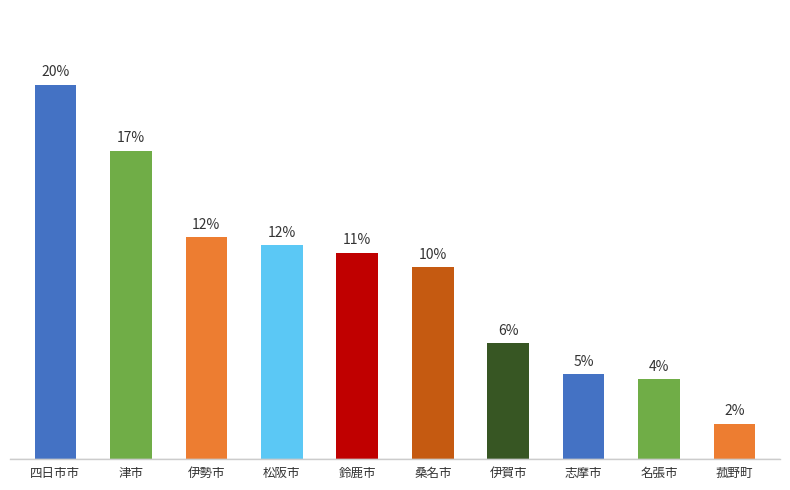

True or false: the data shows 16.2 at 伊勢市.

False